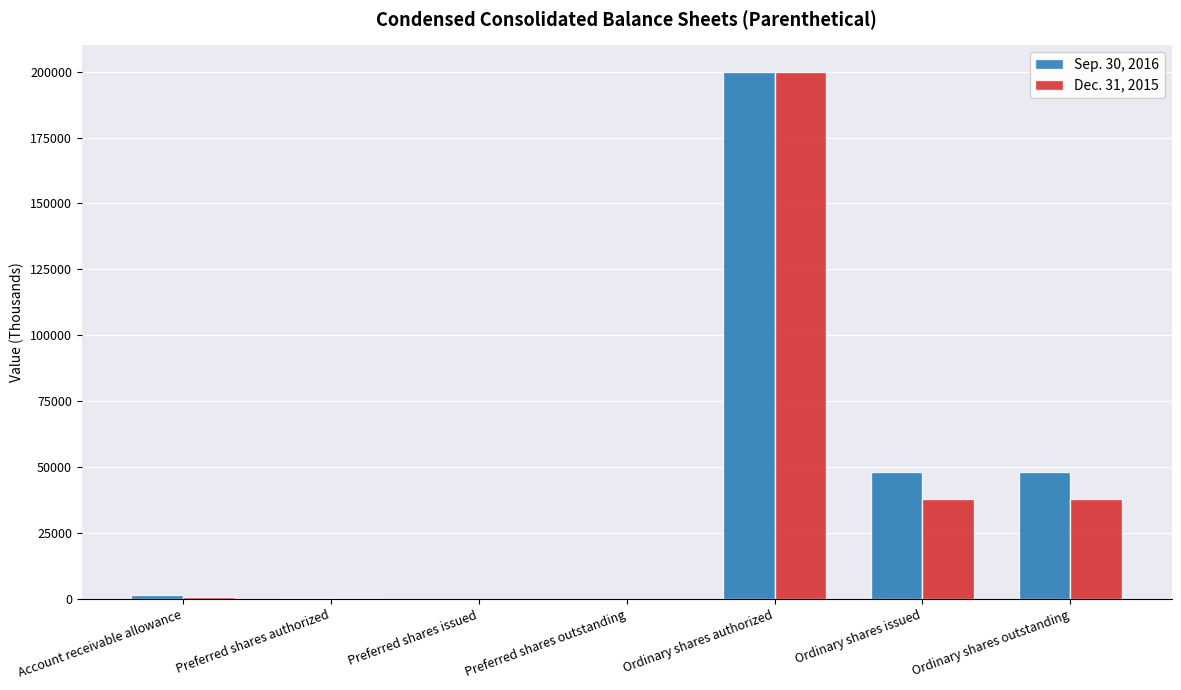

Are the bars horizontal?

No